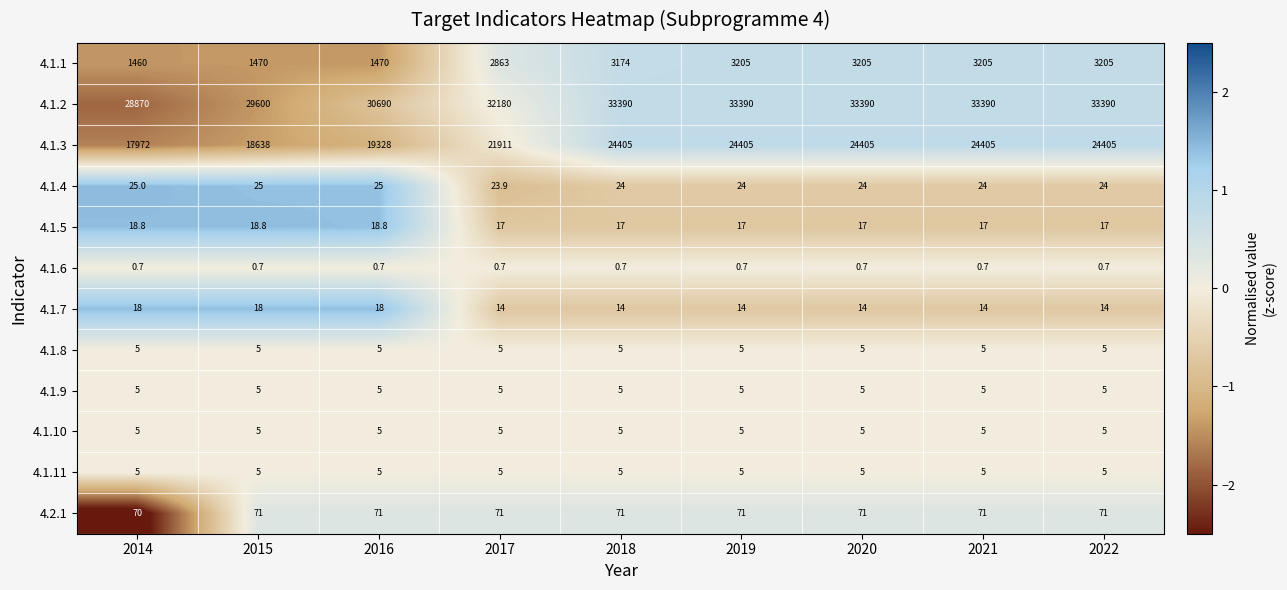

Which series has the widest spread of values?

4.1.3